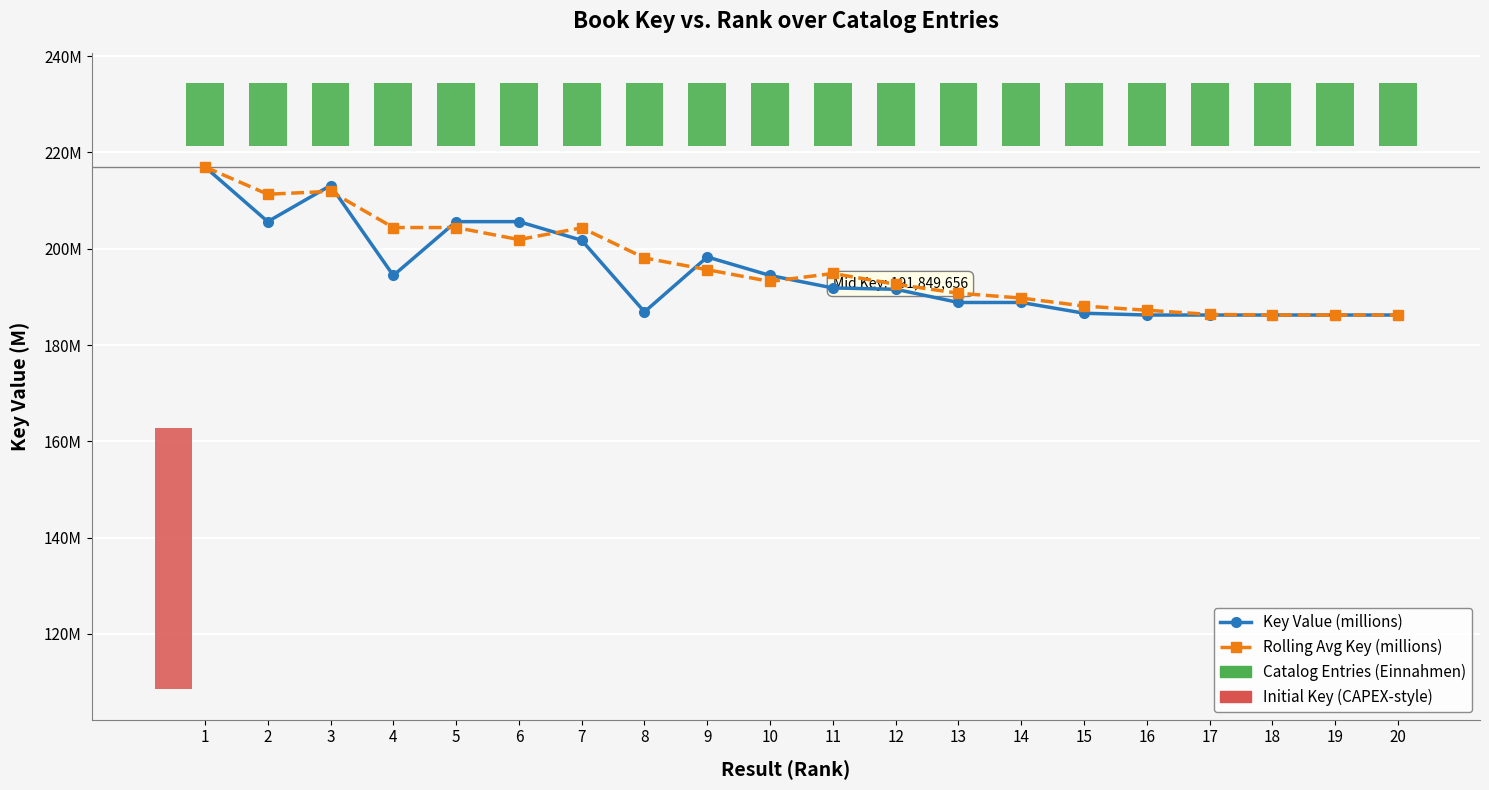

What is the average value of the Key Value (millions) series?

195.1